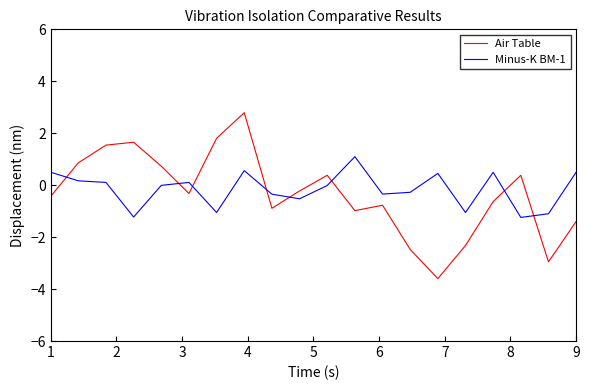

Rank the series by their maximum value, from lowest to highest.

Minus-K BM-1, Air Table